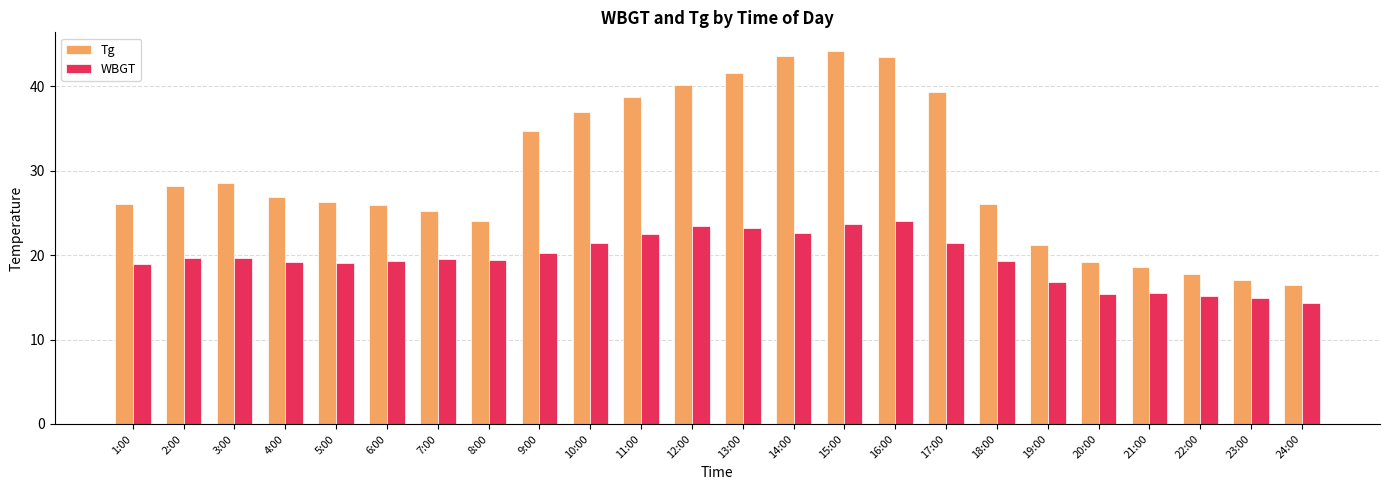

Is the value of WBGT at 5:00 greater than the value of Tg at 18:00?

No